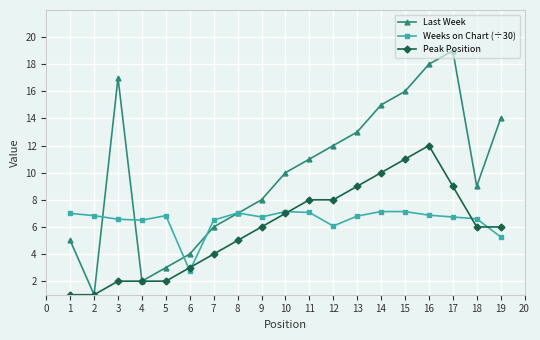

Which series has the largest total across all categories?

Last Week